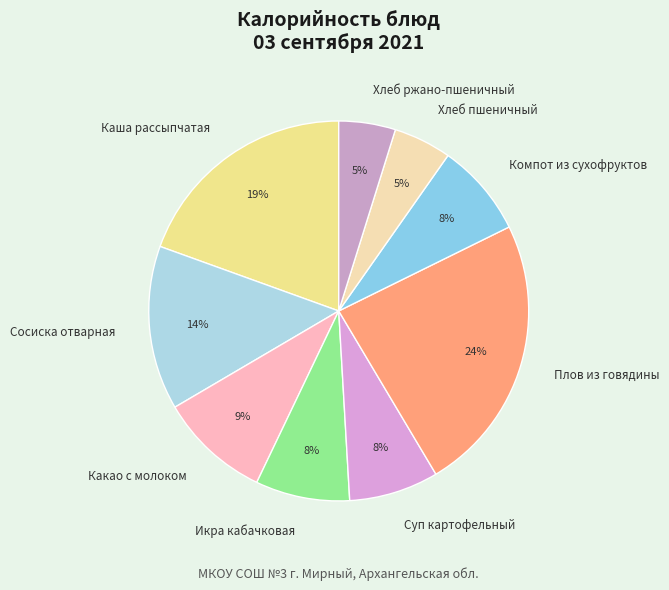

Which has a higher value, Суп картофельный or Каша рассыпчатая?

Каша рассыпчатая